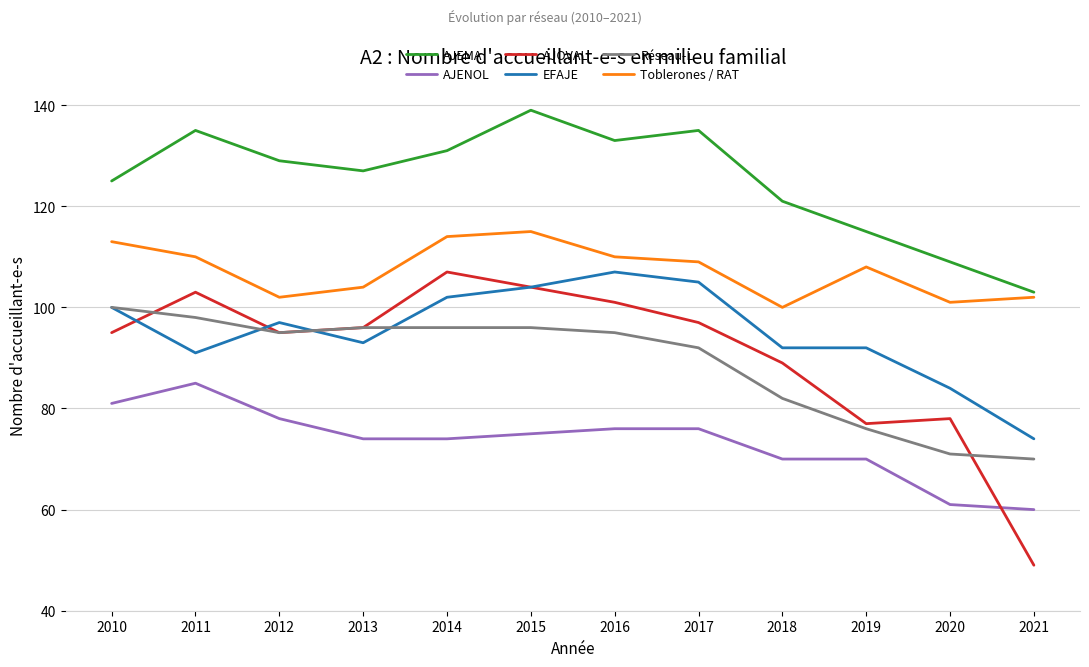

Reading left to right, what are all the values shown in this chart?

AJEMA: 2010=125	2011=135	2012=129	2013=127	2014=131	2015=139	2016=133	2017=135	2018=121	2019=115	2020=109	2021=103
AJENOL: 2010=81	2011=85	2012=78	2013=74	2014=74	2015=75	2016=76	2017=76	2018=70	2019=70	2020=61	2021=60
AJOVAL: 2010=95	2011=103	2012=95	2013=96	2014=107	2015=104	2016=101	2017=97	2018=89	2019=77	2020=78	2021=49
EFAJE: 2010=100	2011=91	2012=97	2013=93	2014=102	2015=104	2016=107	2017=105	2018=92	2019=92	2020=84	2021=74
Réseau-L: 2010=100	2011=98	2012=95	2013=96	2014=96	2015=96	2016=95	2017=92	2018=82	2019=76	2020=71	2021=70
Toblerones / RAT: 2010=113	2011=110	2012=102	2013=104	2014=114	2015=115	2016=110	2017=109	2018=100	2019=108	2020=101	2021=102